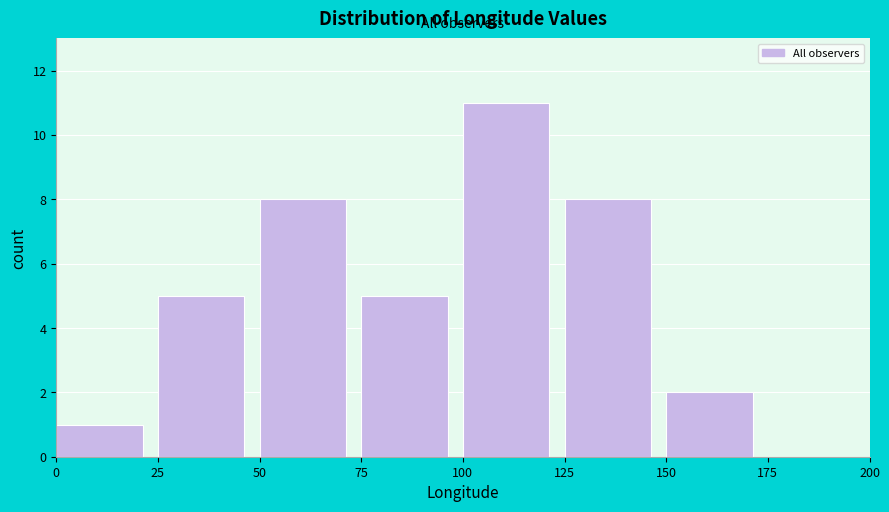

Reading left to right, list every bar in this chart as the range it spans on the x-axis followed by its height. The values are not printed on the chart, so give them approximately, as read against the axis.

0 to 25: 1
25 to 50: 5
50 to 75: 8
75 to 100: 5
100 to 125: 11
125 to 150: 8
150 to 175: 2
175 to 200: 0